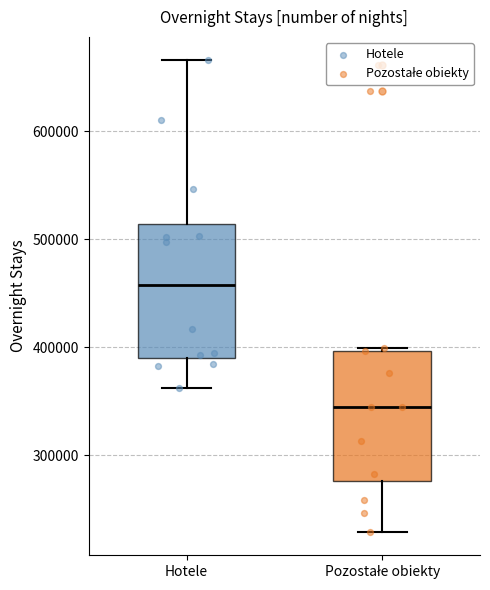

Reading left to right, read every box against the y-axis: the position of its median line, the range the box covers, and the ends of its whiskers. The values are not printed on the chart, so give them approximately, as read against the axis.

Hotele: median 460000, box 390000 to 510000, whiskers 360000 to 670000
Pozostałe obiekty: median 340000, box 280000 to 400000, whiskers 230000 to 400000